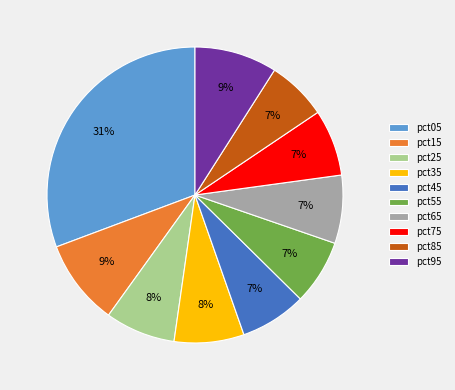

Which has a higher value, pct95 or pct05?

pct05